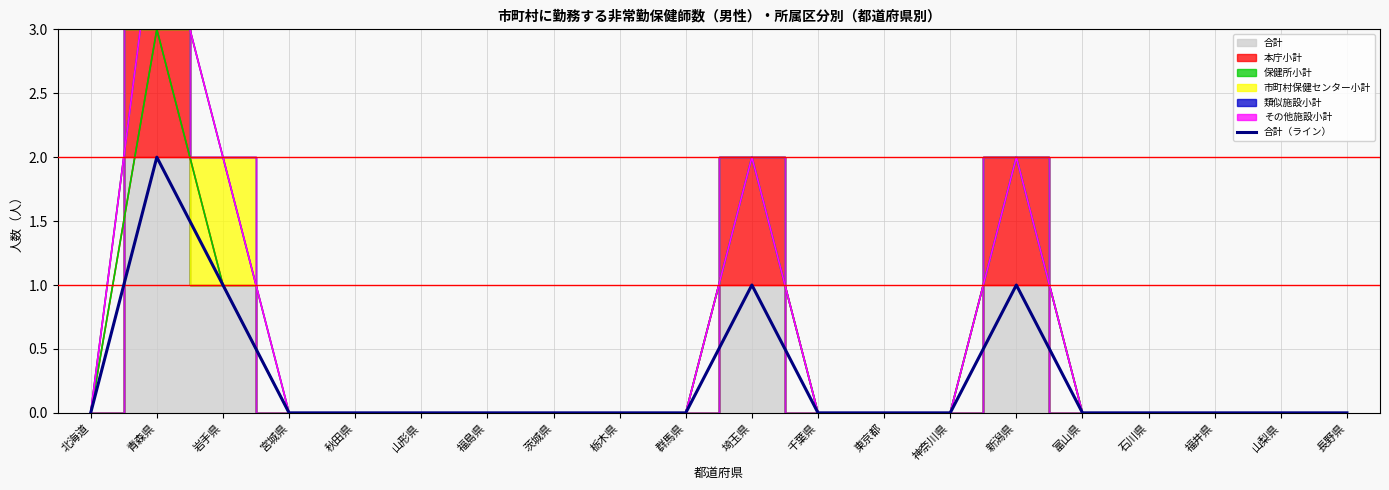

What is the label of the 17th point from the right?

宮城県